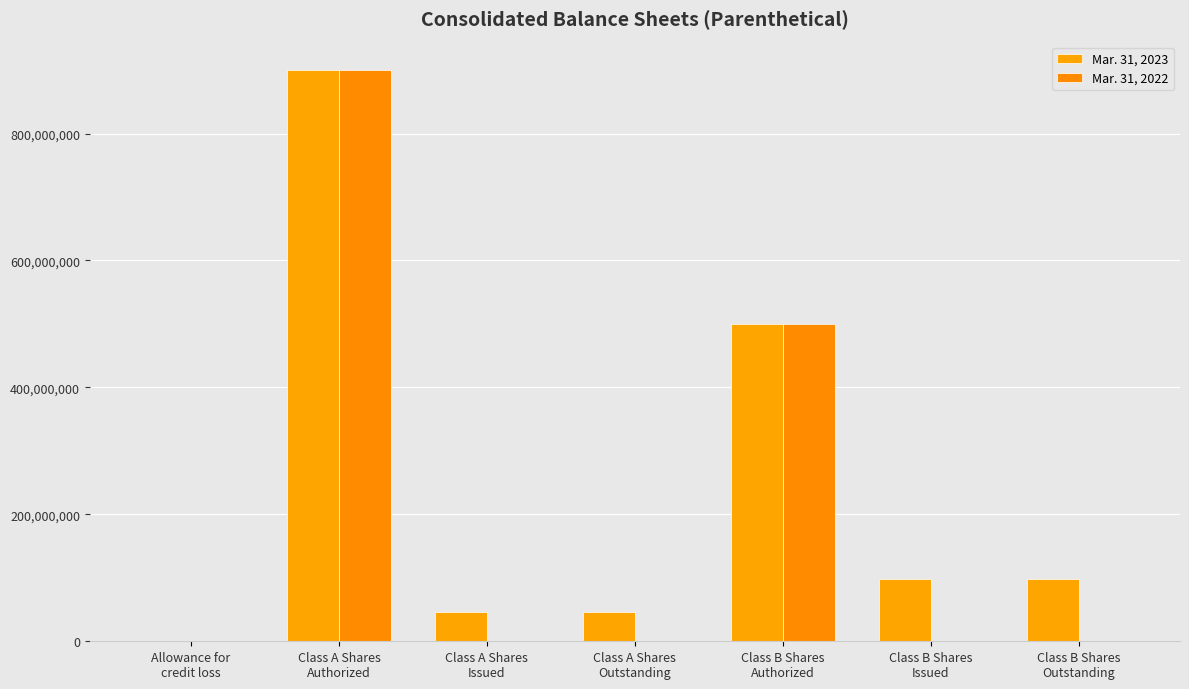

Which series has the largest range (max minus min)?

Mar. 31, 2022